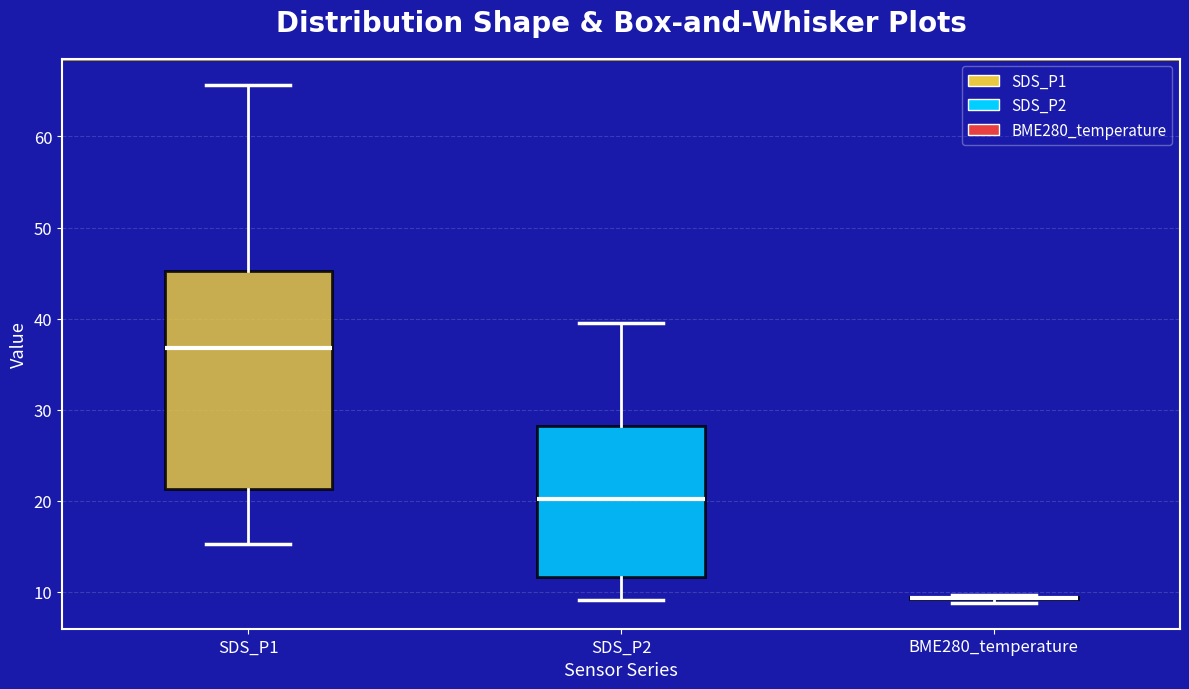

Reading left to right, transcribe this box plot: for each box, give where its median line is, the range the box spans, and where its two whiskers end, as read against the y-axis. The values are not printed on the chart, so give them approximately, as read against the axis.

SDS_P1: median 37, box 21 to 45, whiskers 15 to 66
SDS_P2: median 20, box 12 to 28, whiskers 9 to 40
BME280_temperature: box collapsed to a line at 9, whiskers 9 to 10